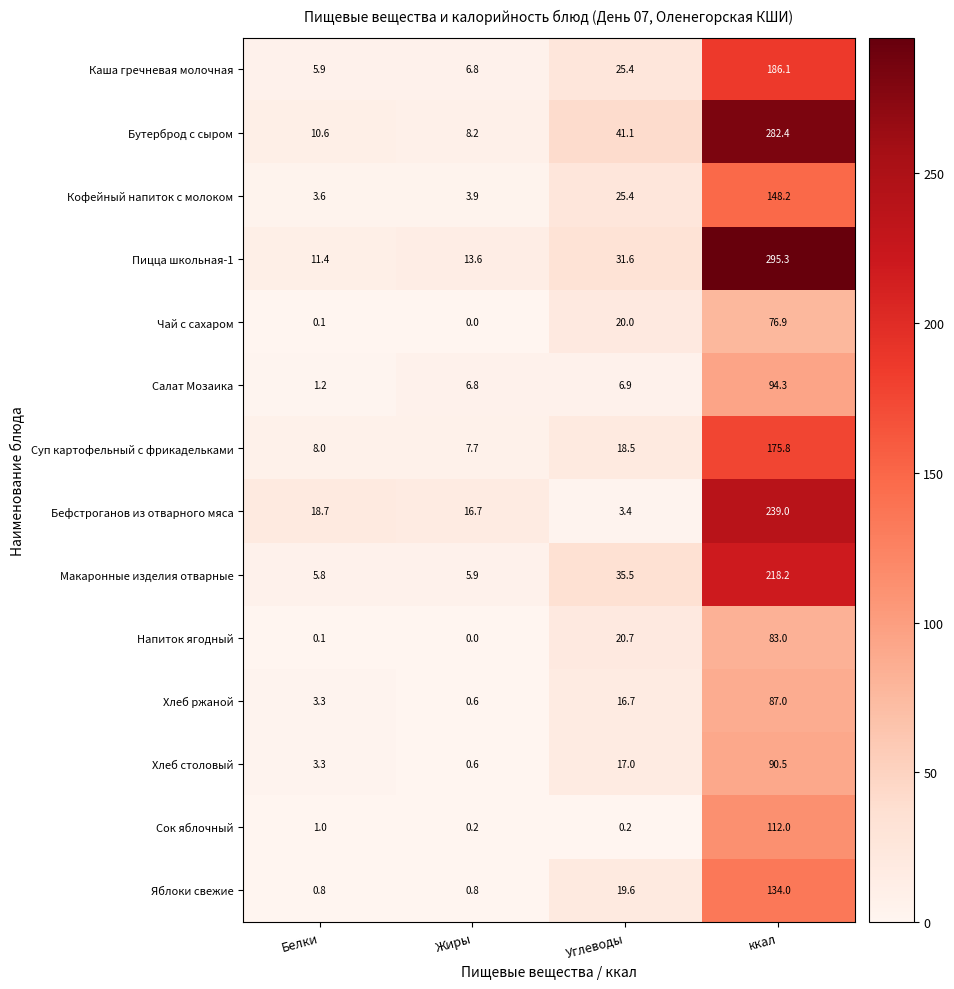

Between Белки and Углеводы, which series saw the biggest shift?

Бутерброд с сыром